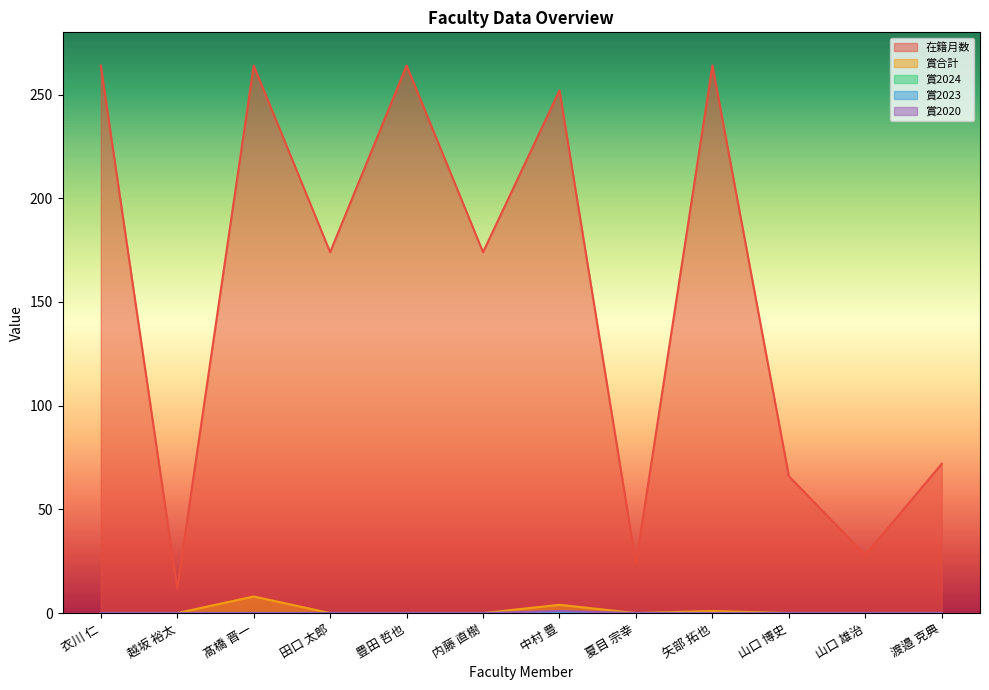

Between 田口 太郎 and 山口 博史, which series saw the biggest shift?

在籍月数